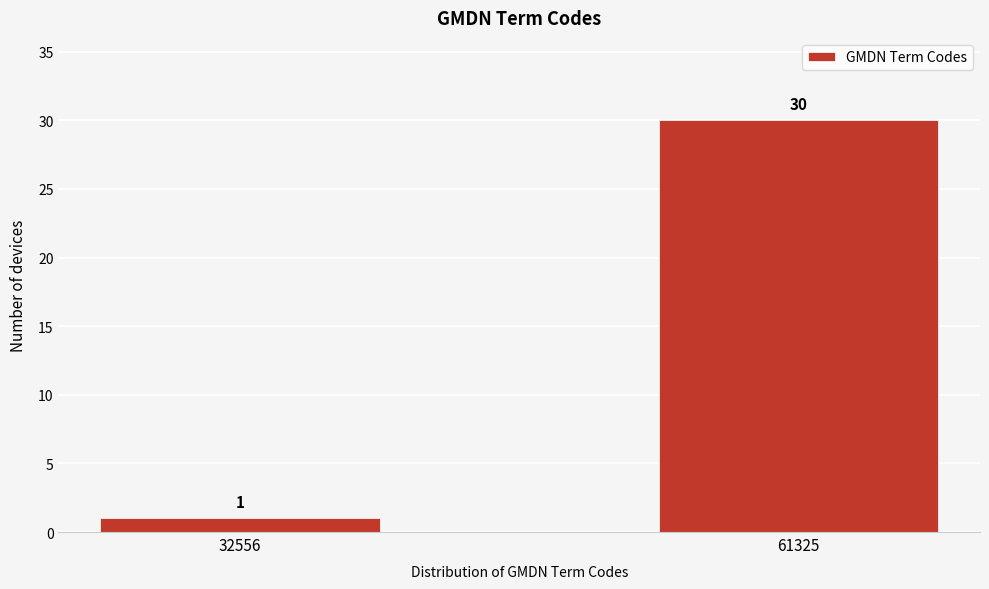

Reading right to left, extract all data points from this chart.

30	1